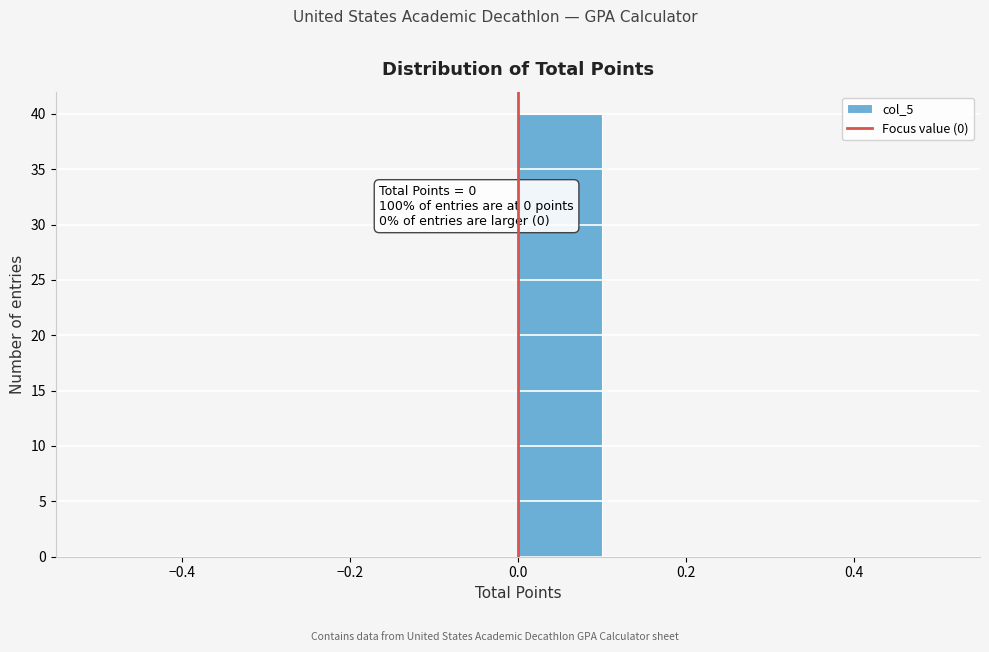

Which range on the x-axis has the tallest bar?

0.0 to 0.1